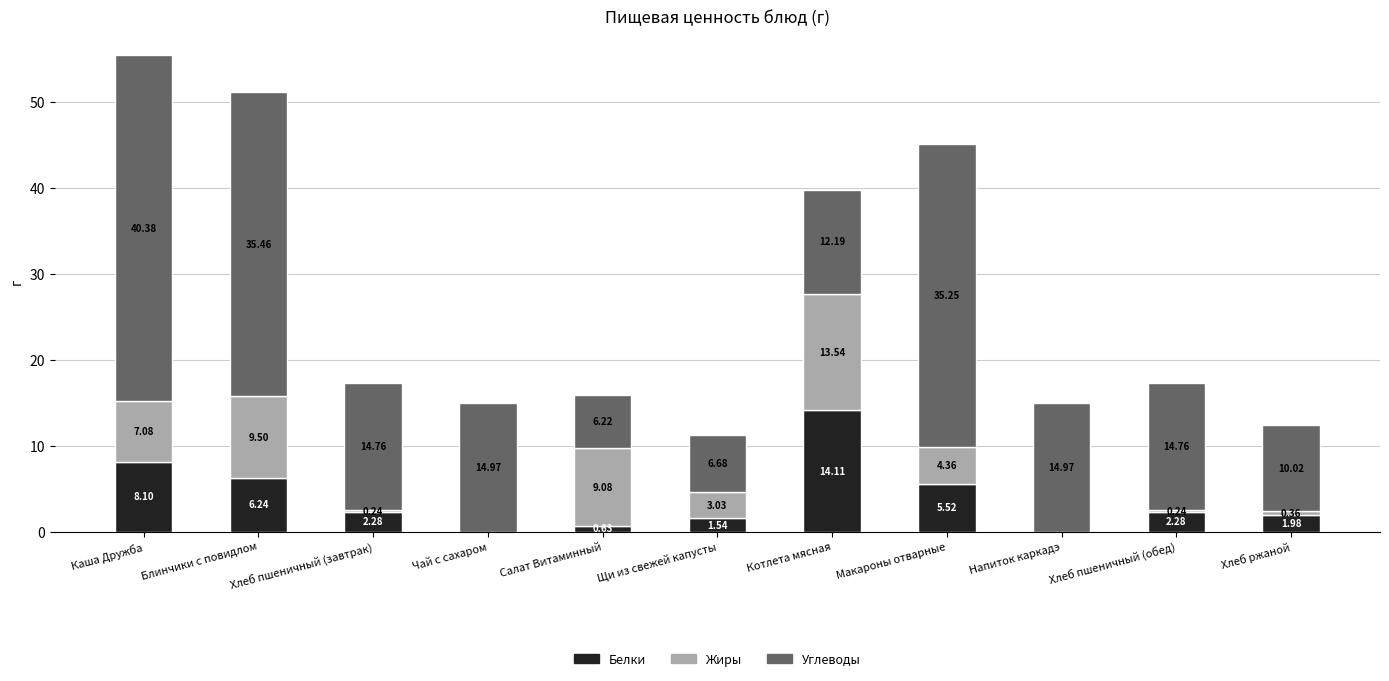

What is the sum of all Белки values?

42.7